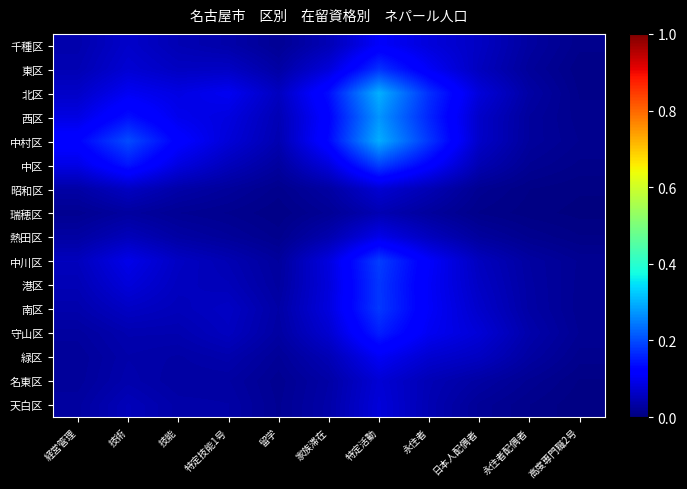

At how many categories does at least one series exceed 0?

11